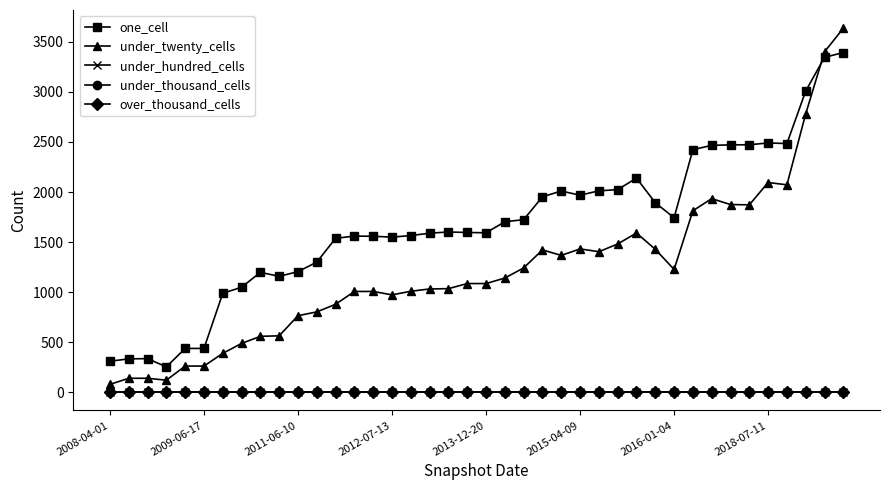

True or false: one_cell has more than 2 points higher than both neighbors.

True